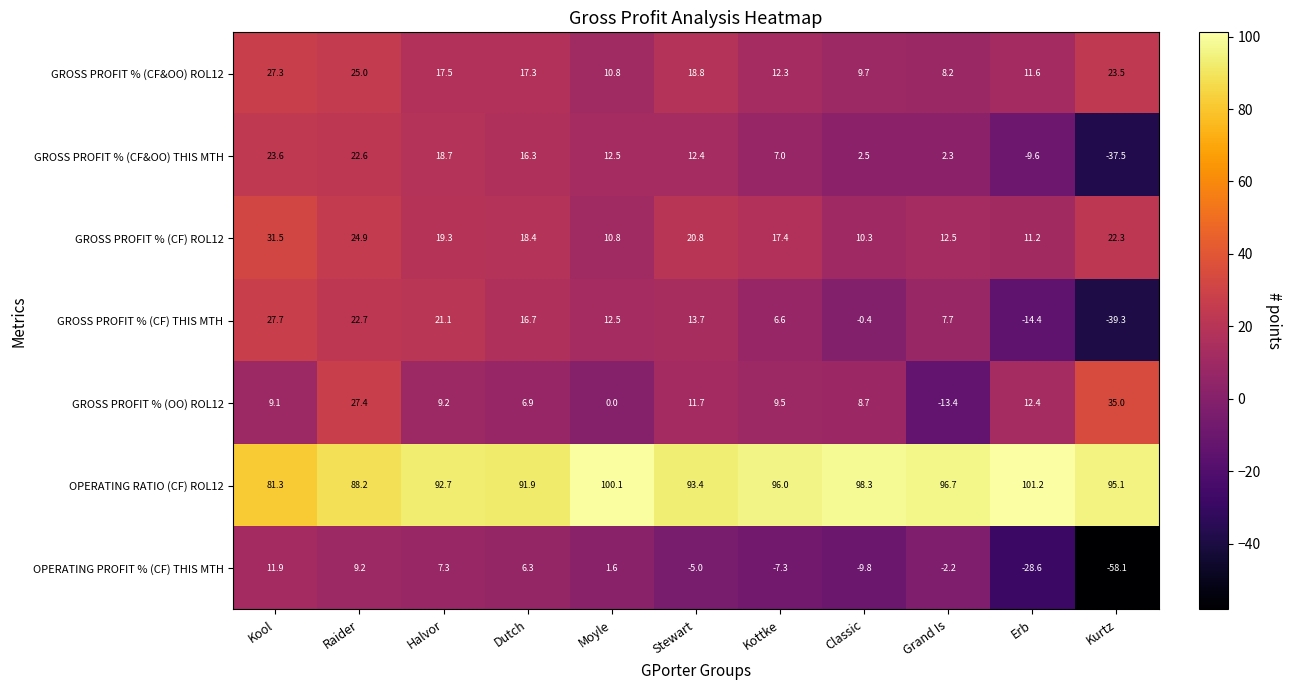

List the labels in order of GROSS PROFIT % (OO) ROL12 value, largest first.

Kurtz, Raider, Erb, Stewart, Kottke, Halvor, Kool, Classic, Dutch, Moyle, Grand Is